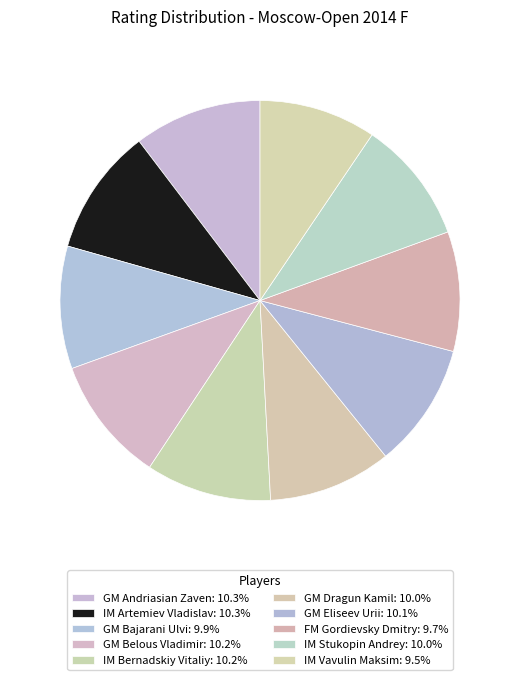

Rank the categories by value from highest to lowest.

GM Andriasian Zaven, IM Artemiev Vladislav, GM Belous Vladimir, IM Bernadskiy Vitaliy, GM Eliseev Urii, GM Dragun Kamil, IM Stukopin Andrey, GM Bajarani Ulvi, FM Gordievsky Dmitry, IM Vavulin Maksim